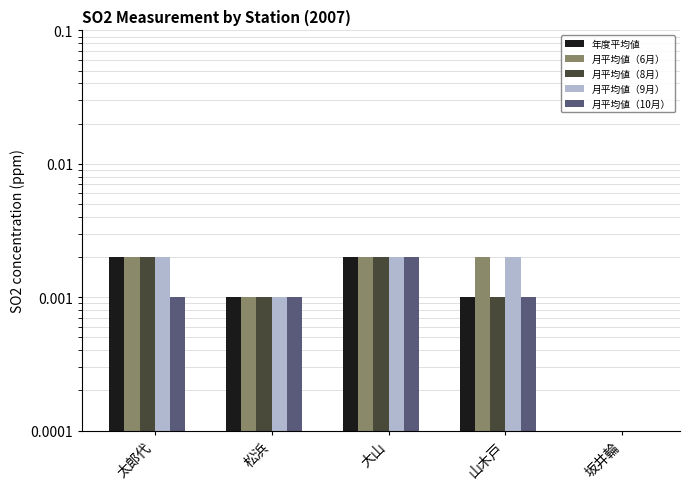

Which series has the largest range (max minus min)?

年度平均値